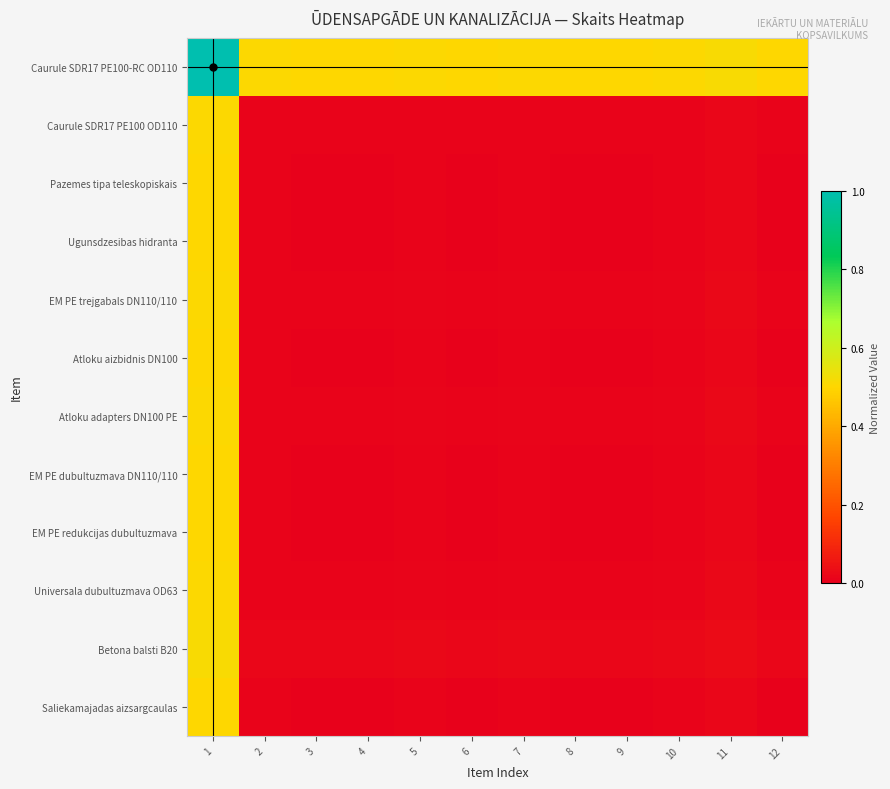

What is the maximum value shown in the chart?

1.0